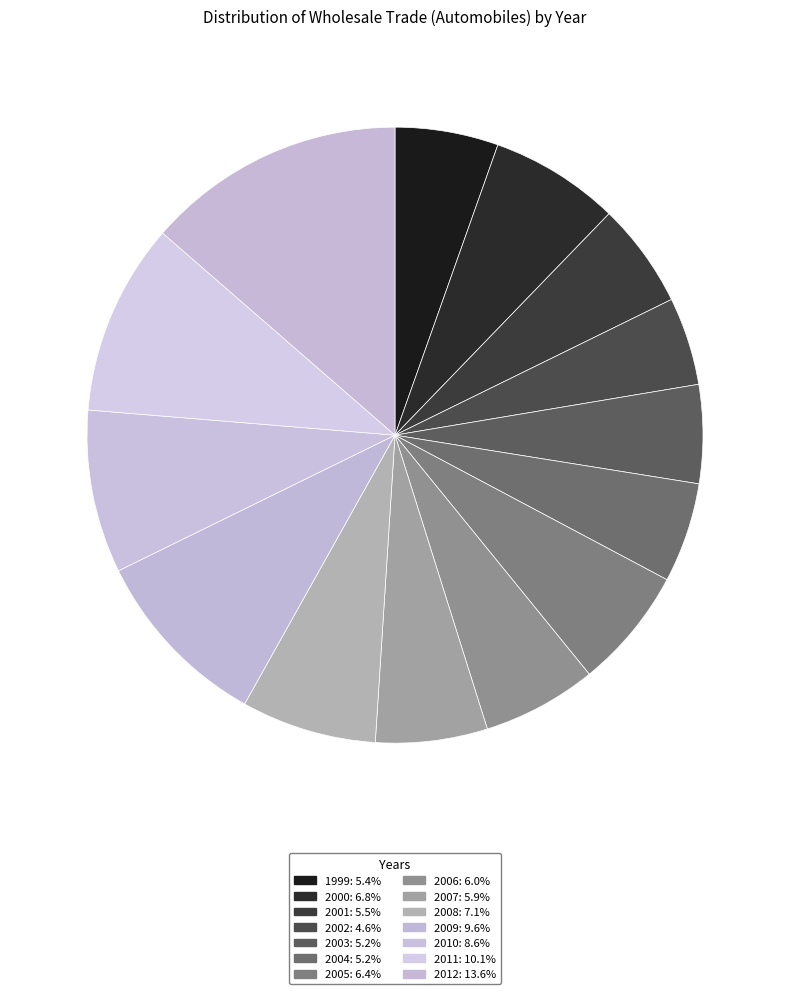

Rank the categories by value from lowest to highest.

2002, 2003, 2004, 1999, 2001, 2007, 2006, 2005, 2000, 2008, 2010, 2009, 2011, 2012